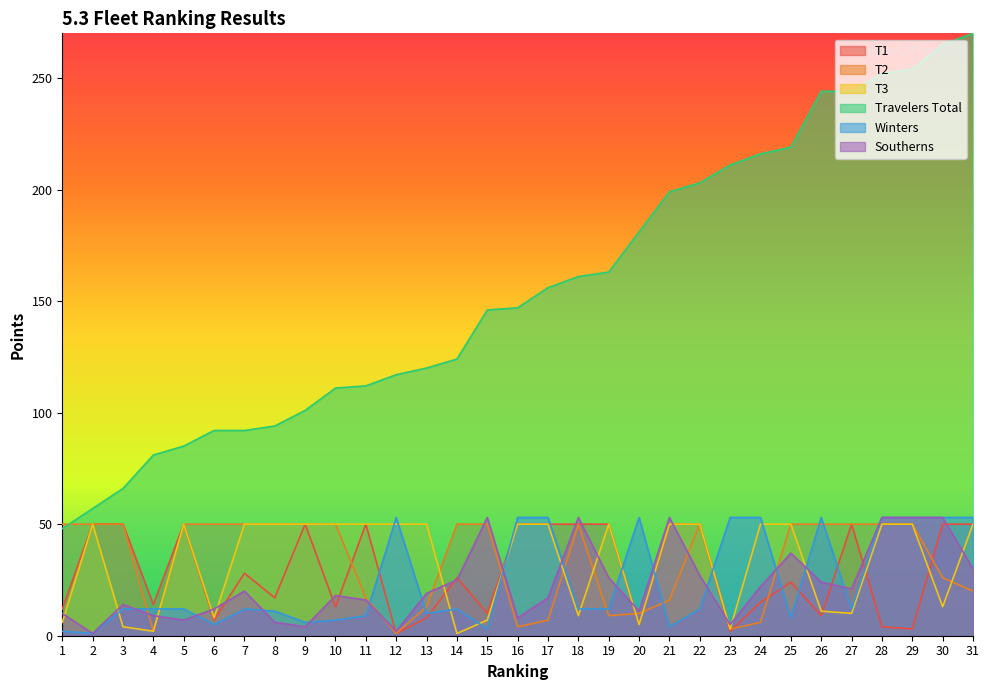

After their last crossing, which series has the higher values: Winters or T1?

Winters